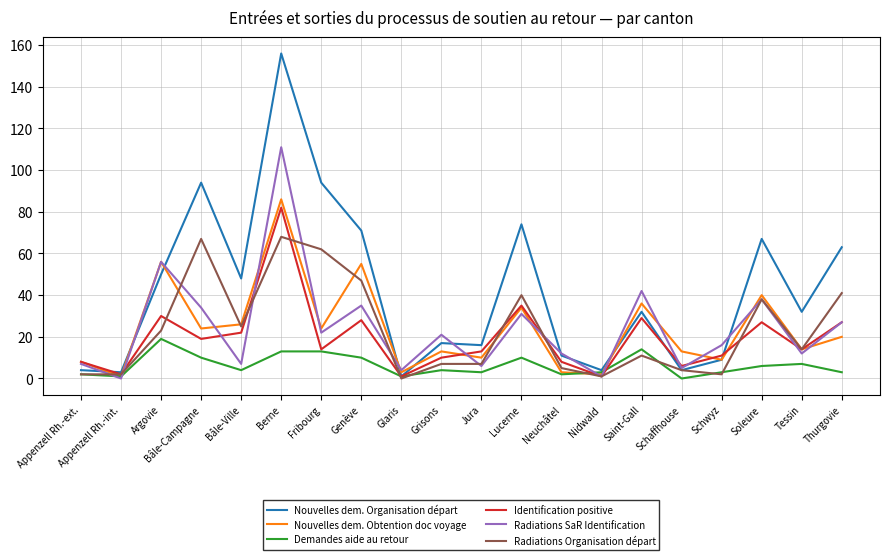

True or false: Demandes aide au retour has a value of 17 at Lucerne.

False